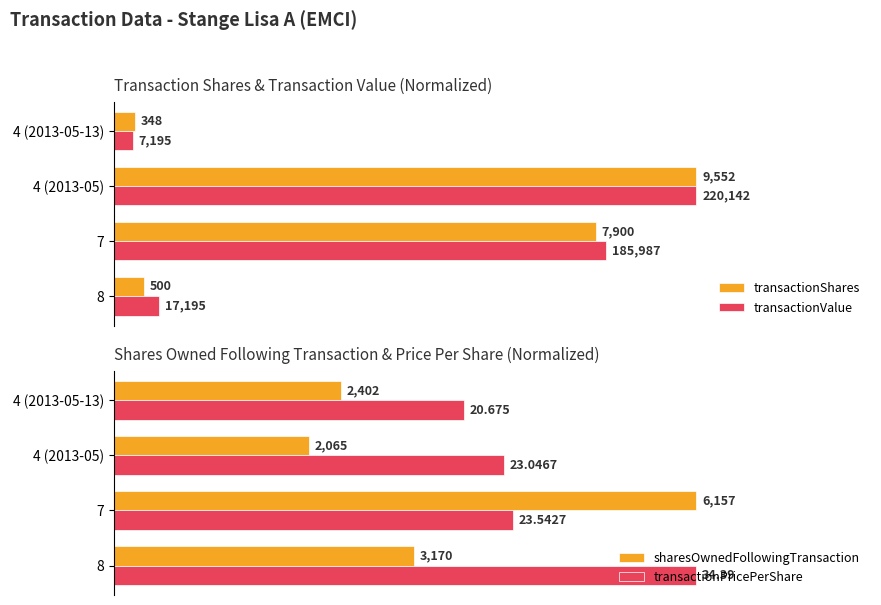

Which series has the widest spread of values?

transactionValue